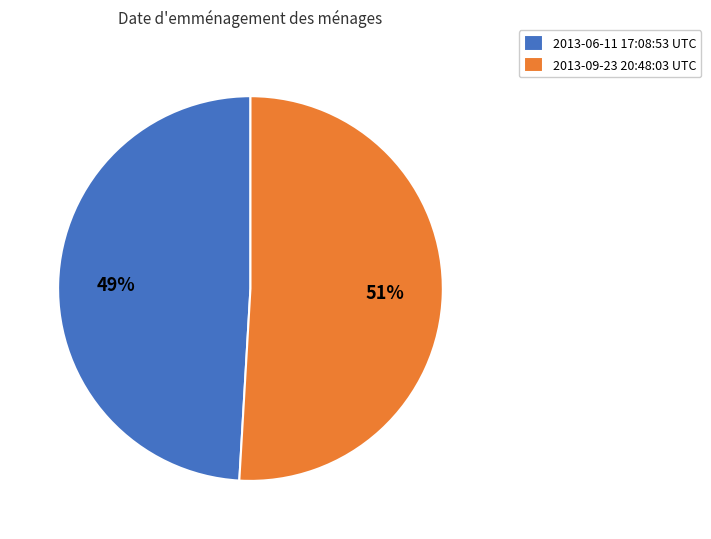

True or false: 2013-06-11 17:08:53 UTC accounts for 49% of the total.

True